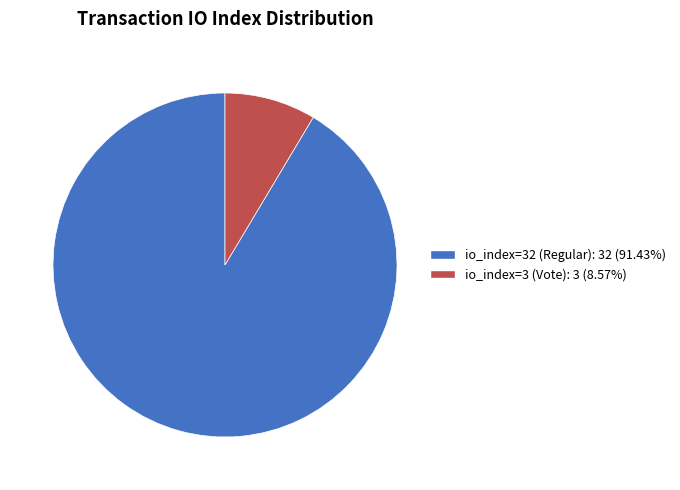

What is the majority slice?

io_index=32 (Regular)